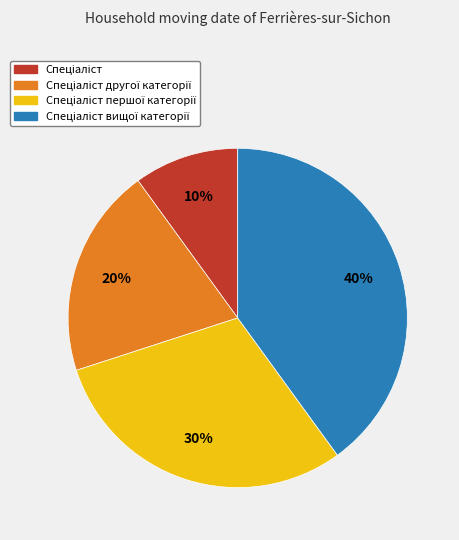

Is there any slice that represents more than half of the pie?

No